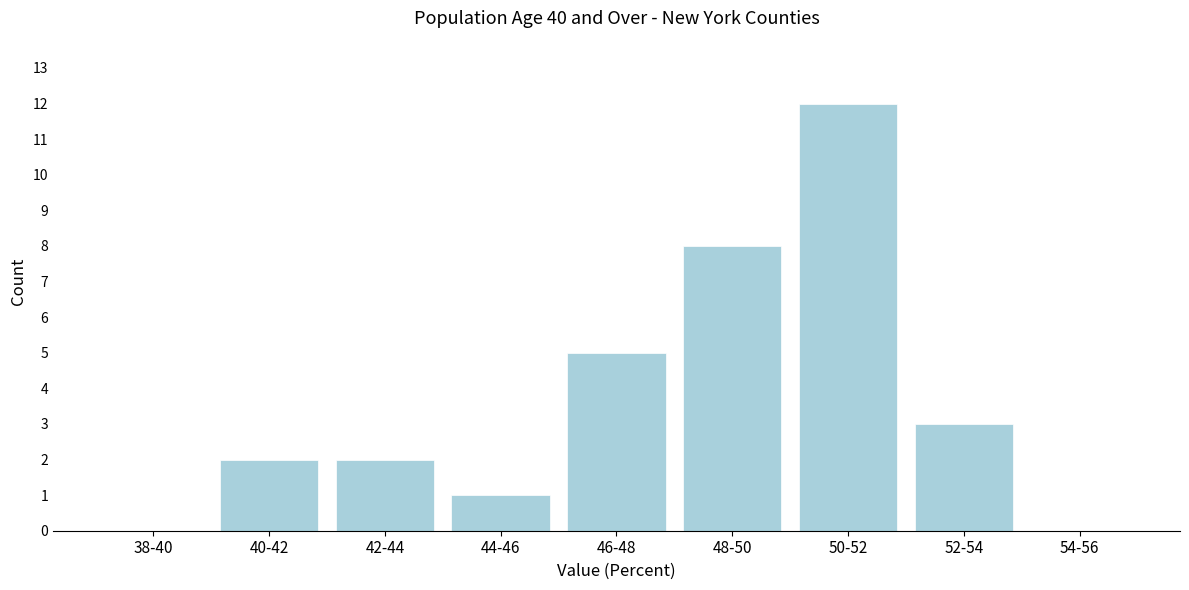

Reading right to left, transcribe all the data shown in this chart.

54-56=0	52-54=3	50-52=12	48-50=8	46-48=5	44-46=1	42-44=2	40-42=2	38-40=0